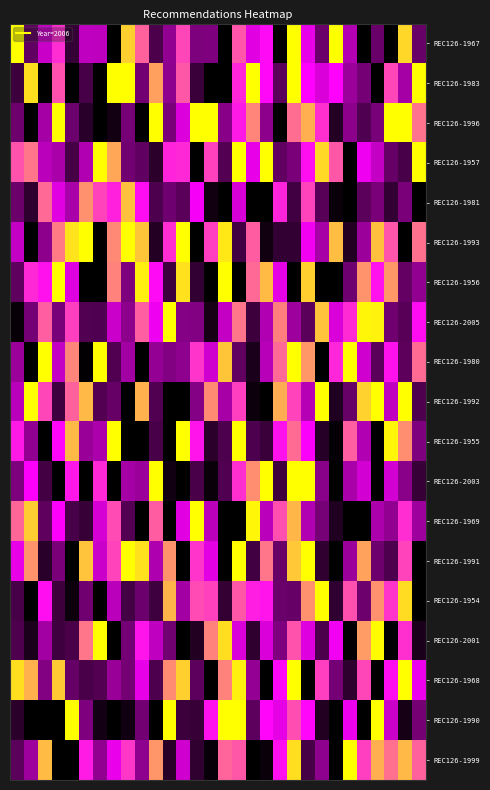

What is the greatest value displayed?

7.2